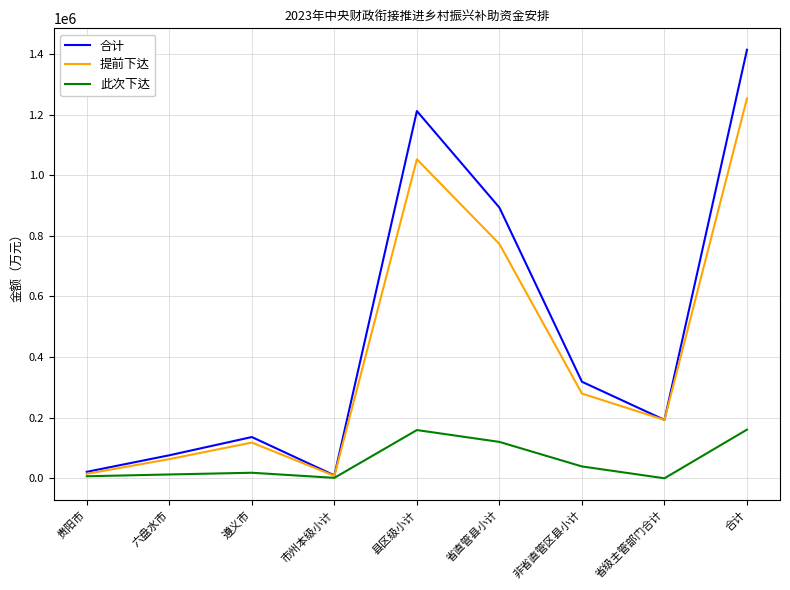

At which category is the sum across all series the highest?

合计